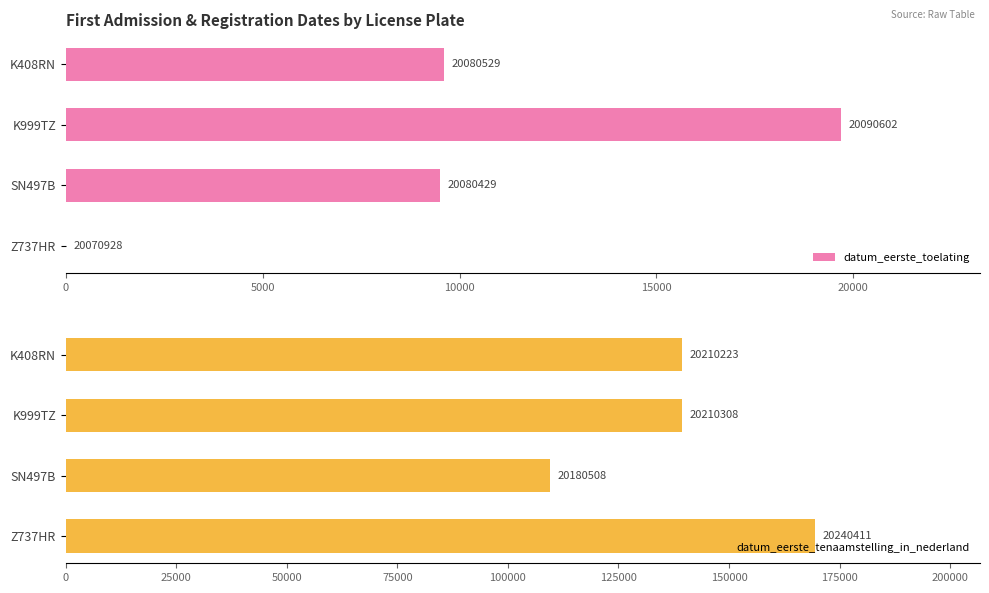

Which series has the largest total across all categories?

datum_eerste_tenaamstelling_in_nederland